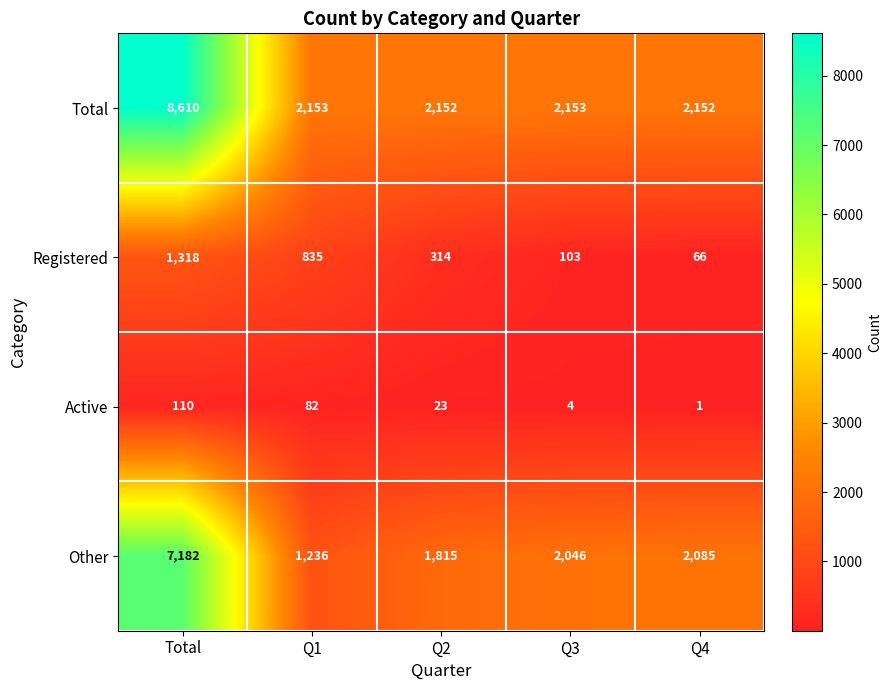

What is the difference between the maximum and second lowest values in the Active series?

106